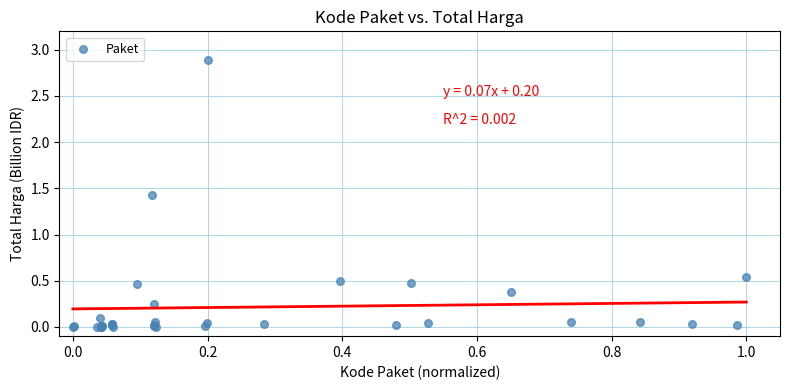

What Y value in the scatter plot is closest to 1?

1.4